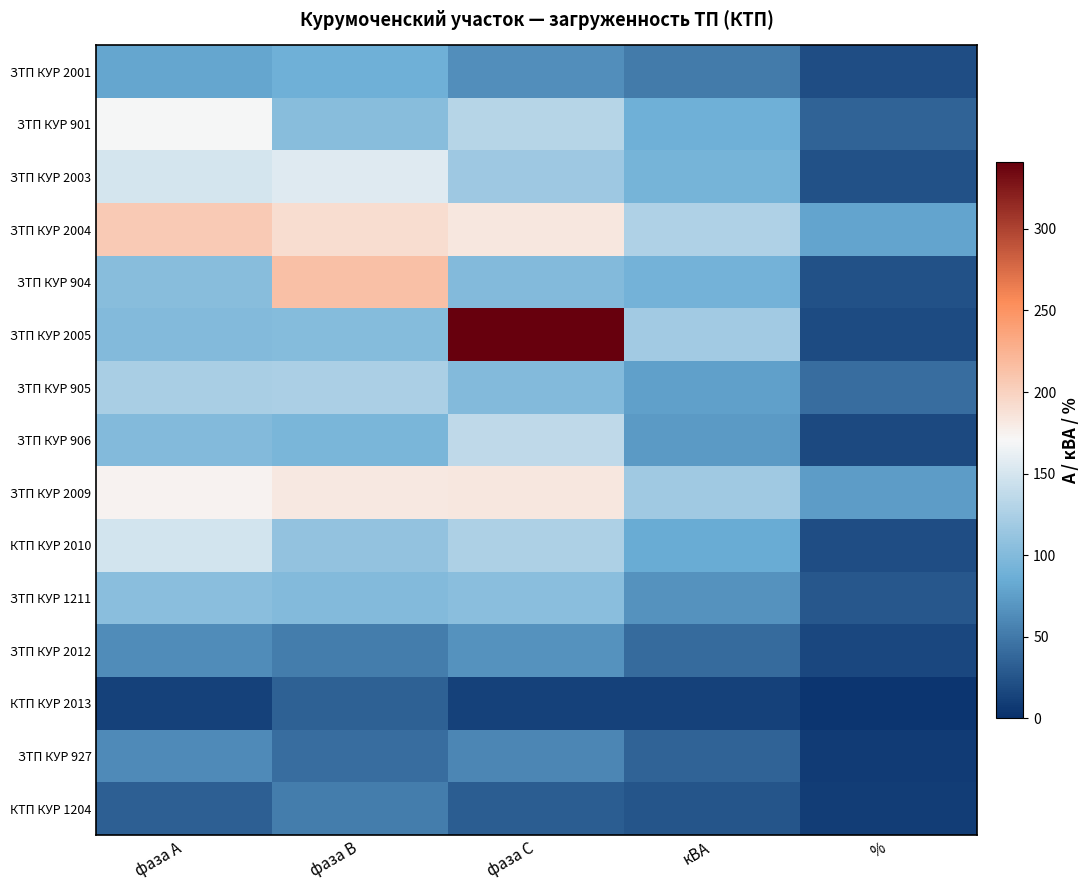

How many categories are shown in the chart?

5